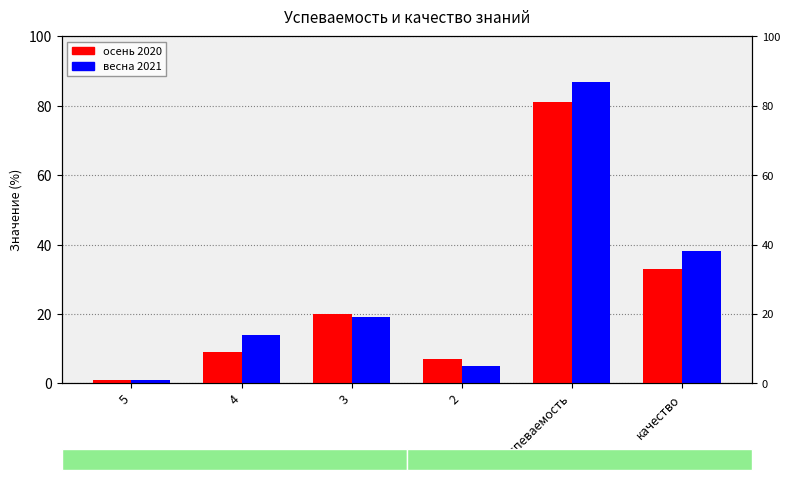

What is the sum of the весна 2021 values at 4 and 2?

19